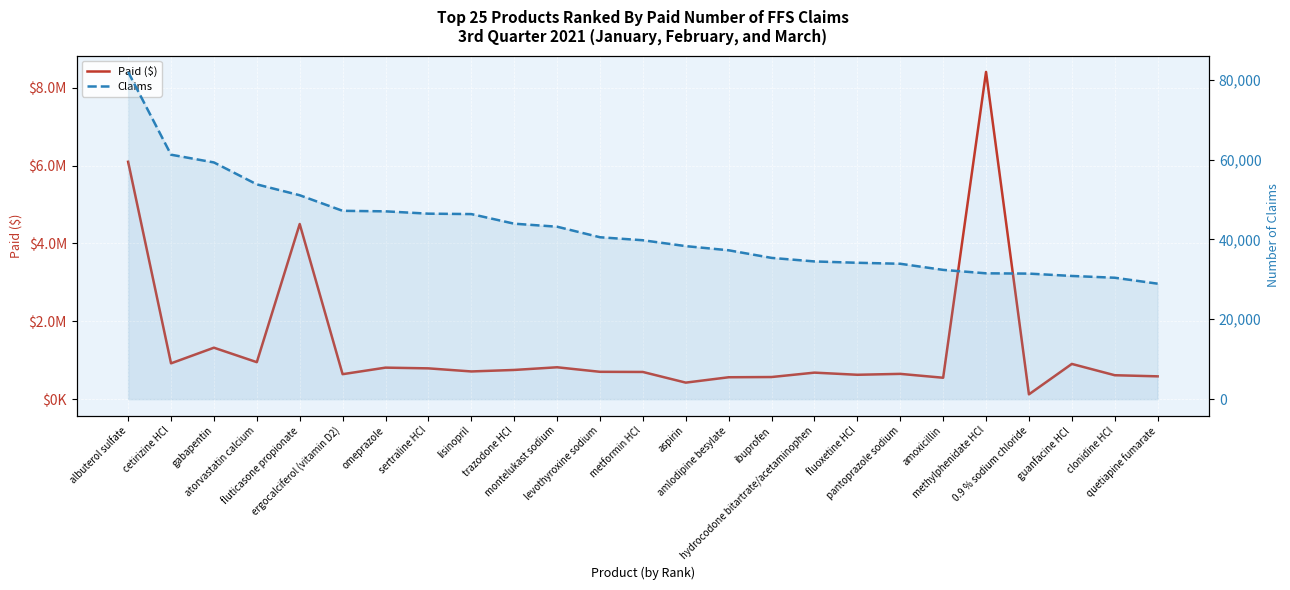

List the series in order of their overall mean, lowest first.

Claims, Paid ($)